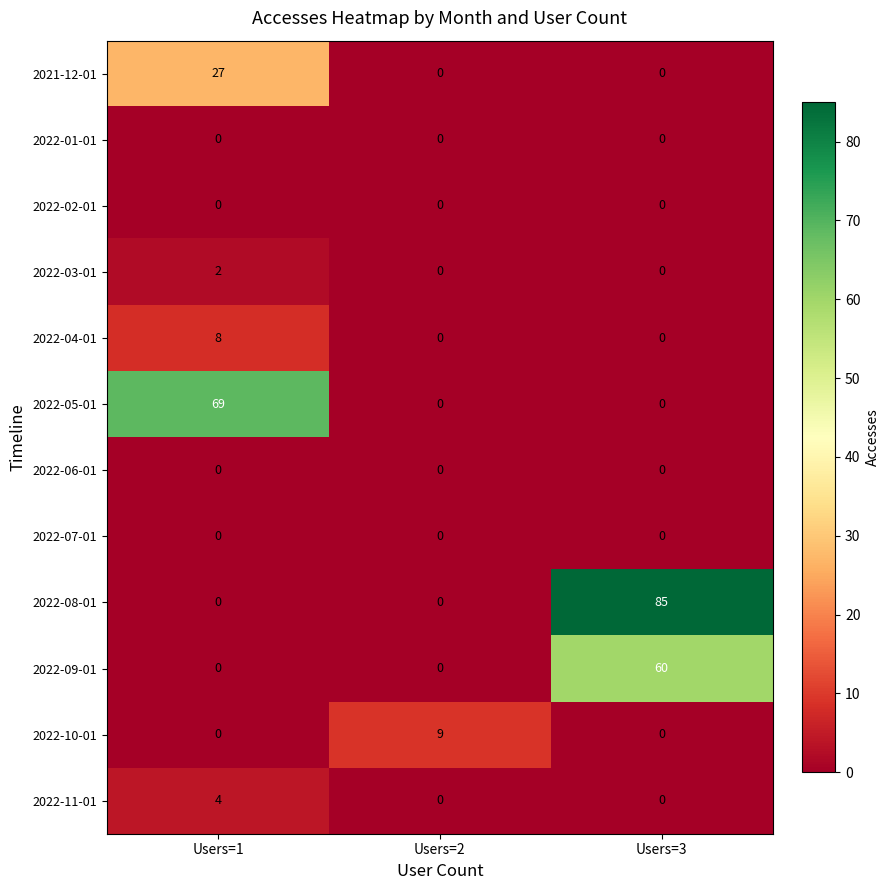

What is the spread (max minus min) of values at Users=2?

9